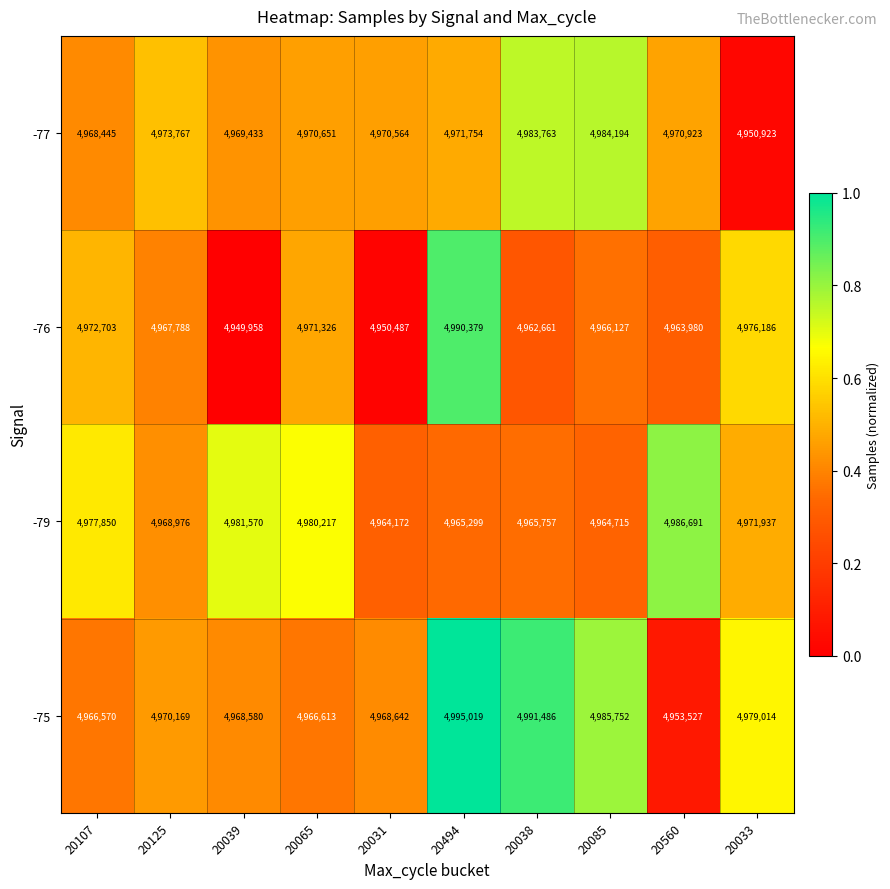

Which series has the widest spread of values?

-75